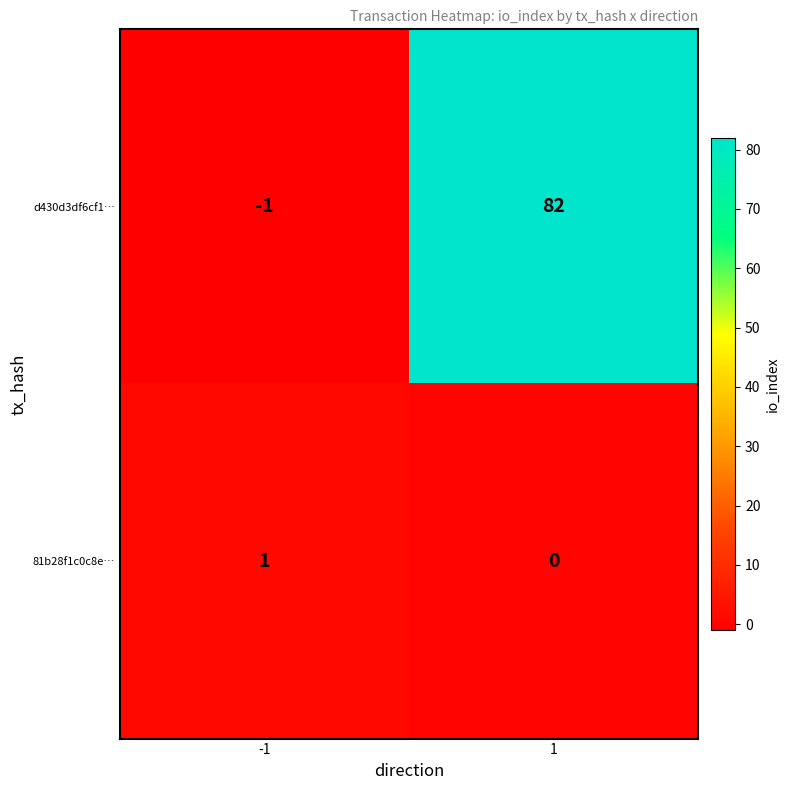

What is the highest value of the d430d3df6cf1… series?

82